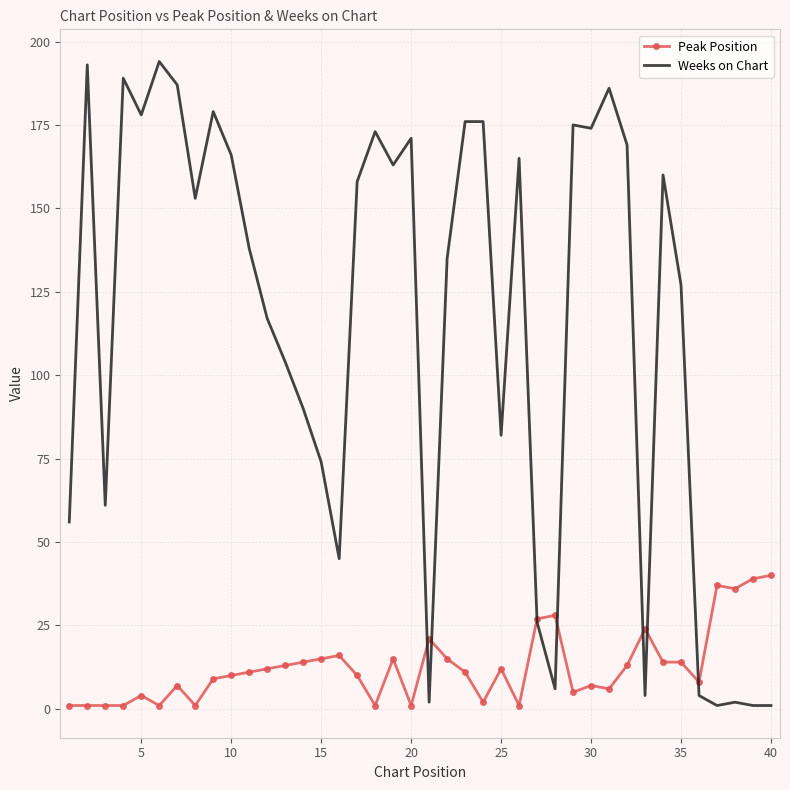

Which series has the largest range (max minus min)?

Weeks on Chart